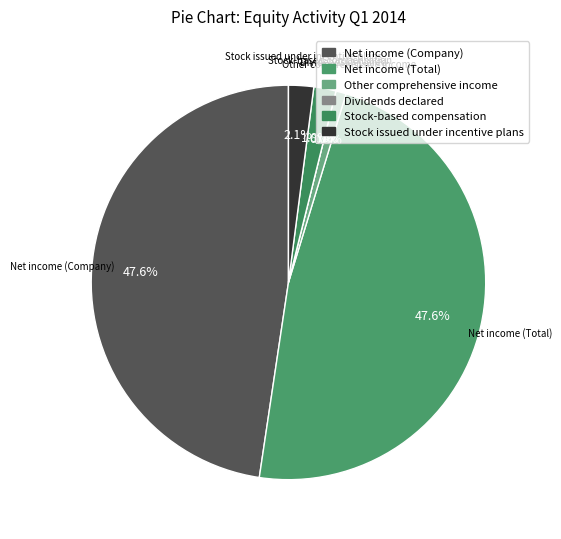

True or false: Stock issued under incentive plans accounts for 8% of the total.

False